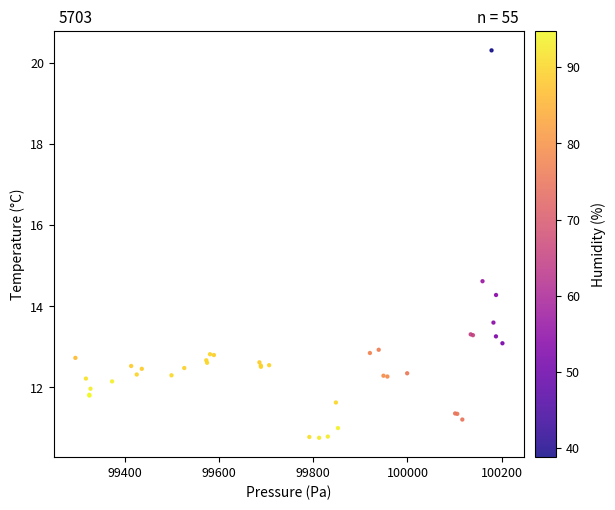

What Y value in the scatter plot is closest to 15?

14.6